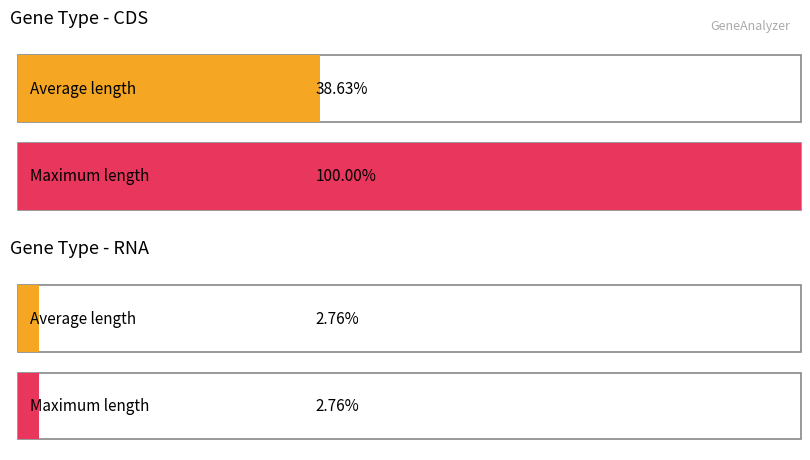

Is the value of RNA at 17 greater than the value of CDS at 7?

No